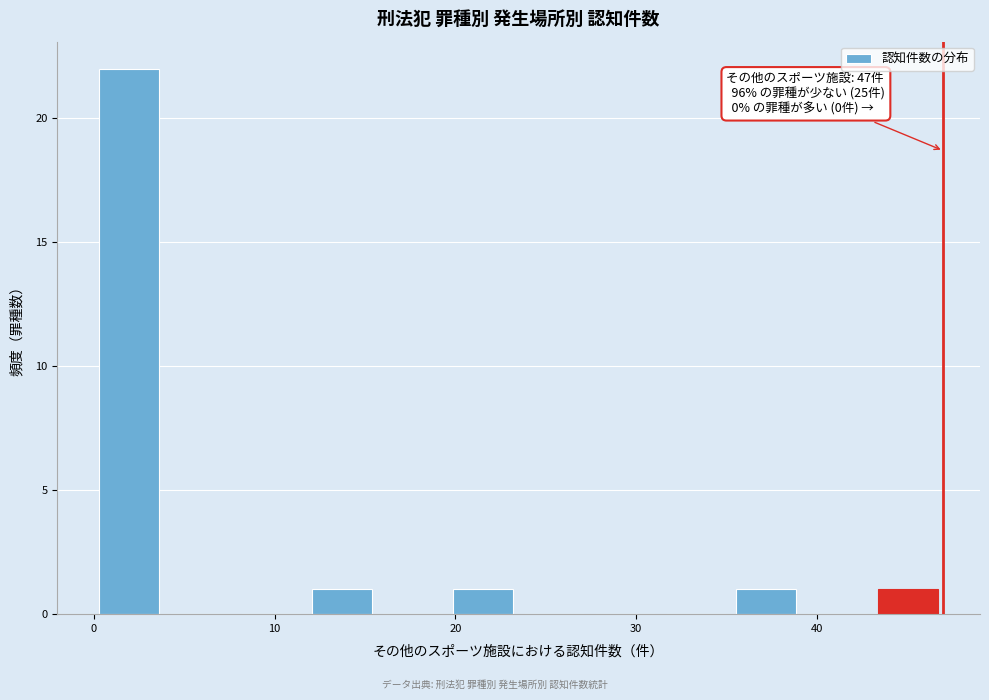

Around what value on the x-axis is the tallest bar? Give the approximate position of its centre, as read against the axis.

2